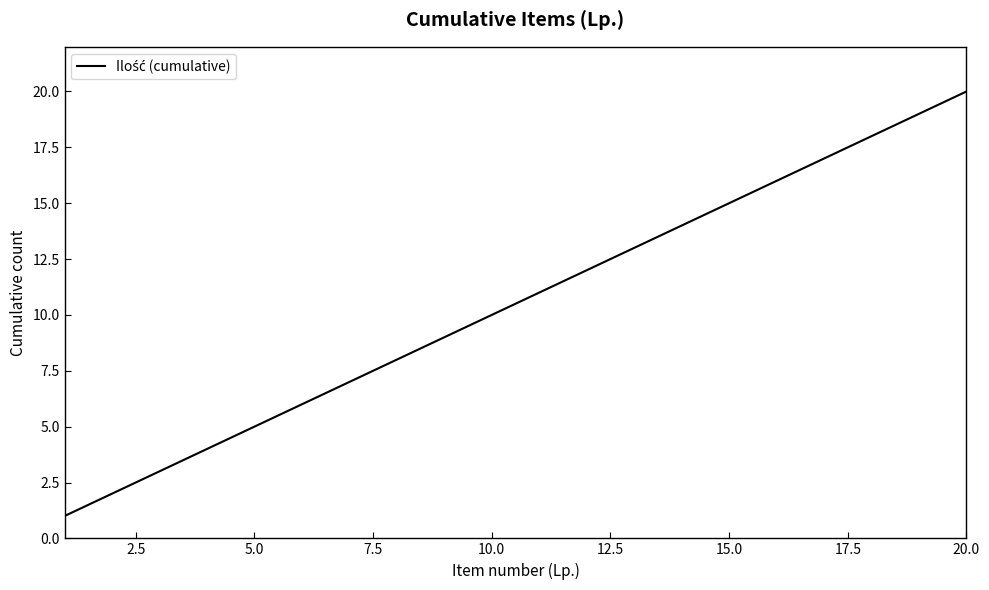

How many distinct data groups are displayed?

1